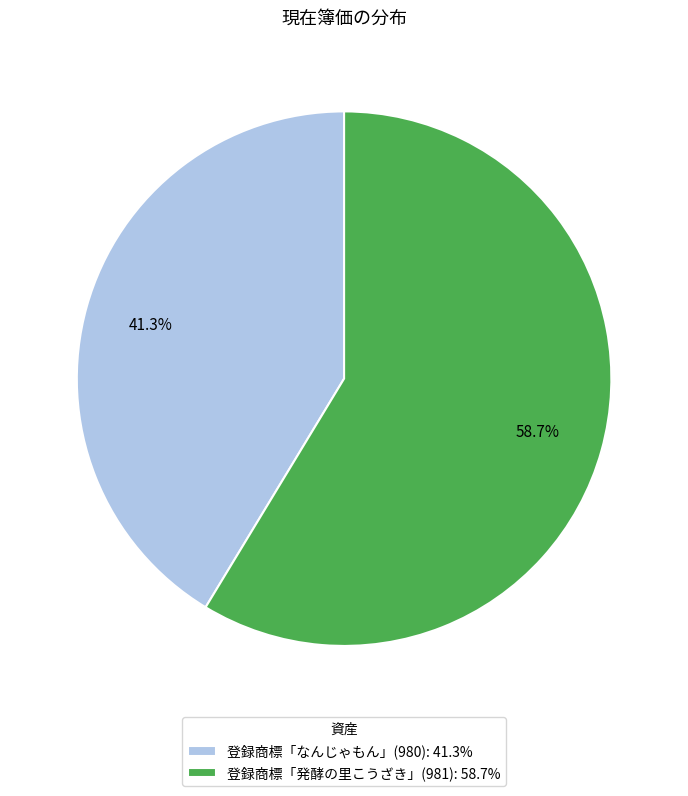

Between 登録商標「なんじゃもん」(980) and 登録商標「発酵の里こうざき」(981), which is larger?

登録商標「発酵の里こうざき」(981)